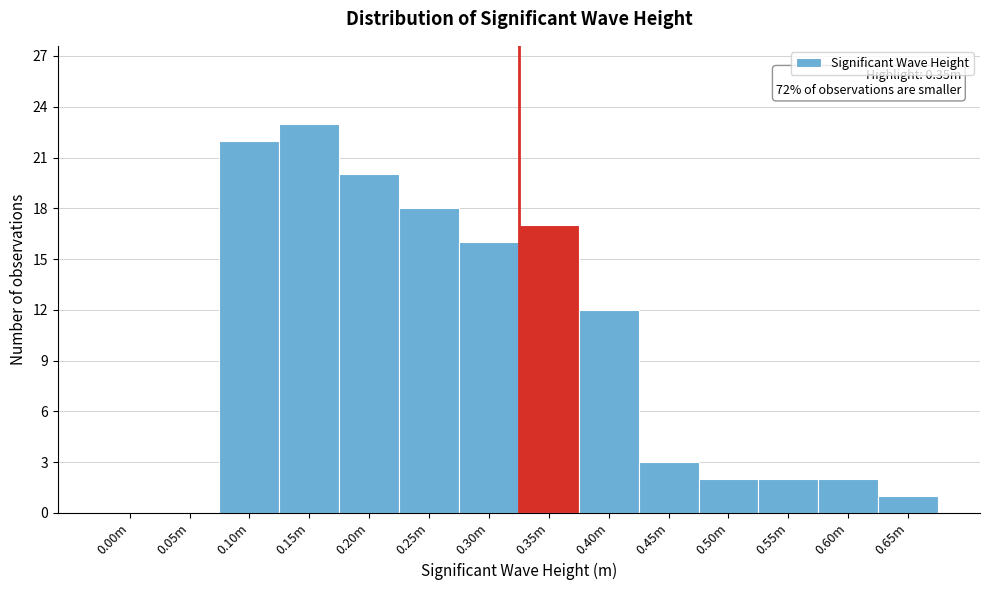

Reading left to right, transcribe all the data shown in this chart.

0.00m=0	0.05m=0	0.10m=22	0.15m=23	0.20m=20	0.25m=18	0.30m=16	0.35m=17	0.40m=12	0.45m=3	0.50m=2	0.55m=2	0.60m=2	0.65m=1